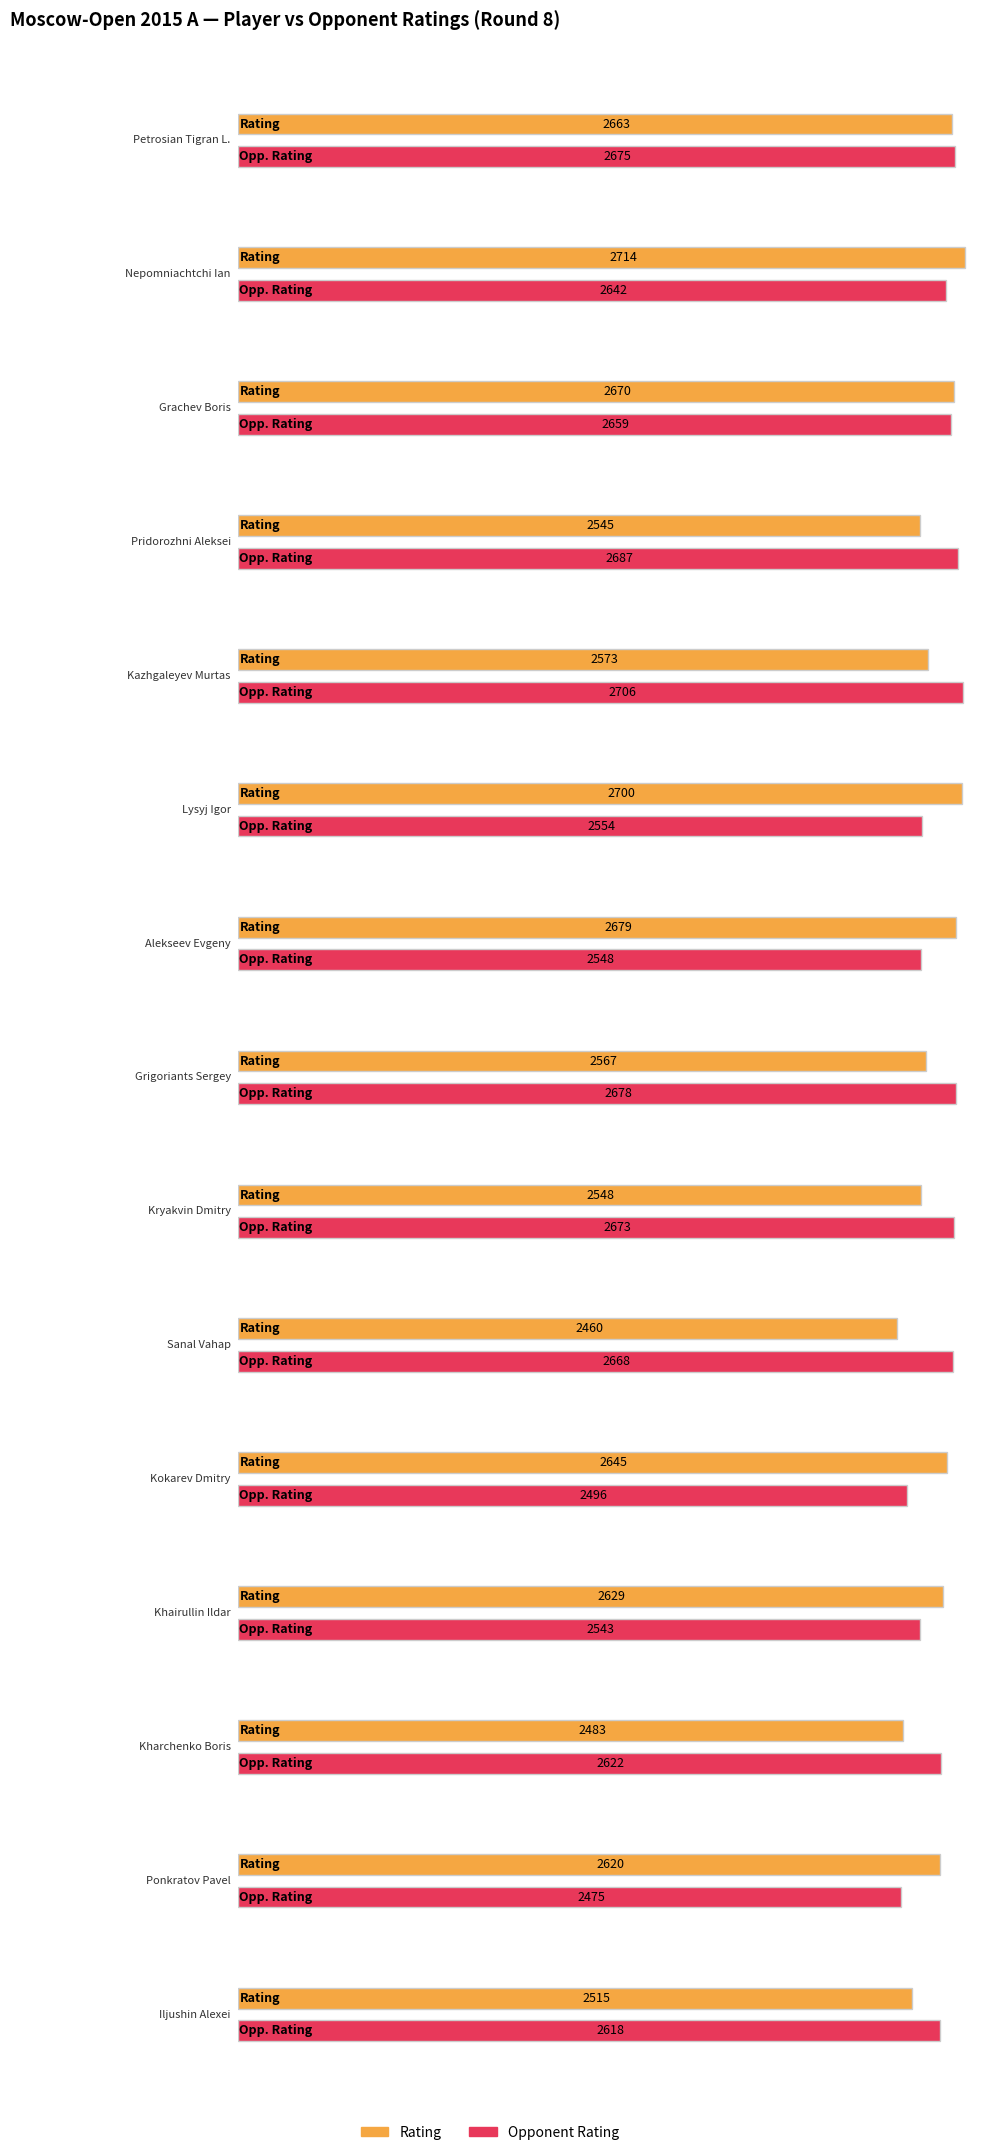

Does the chart contain stacked bars?

No